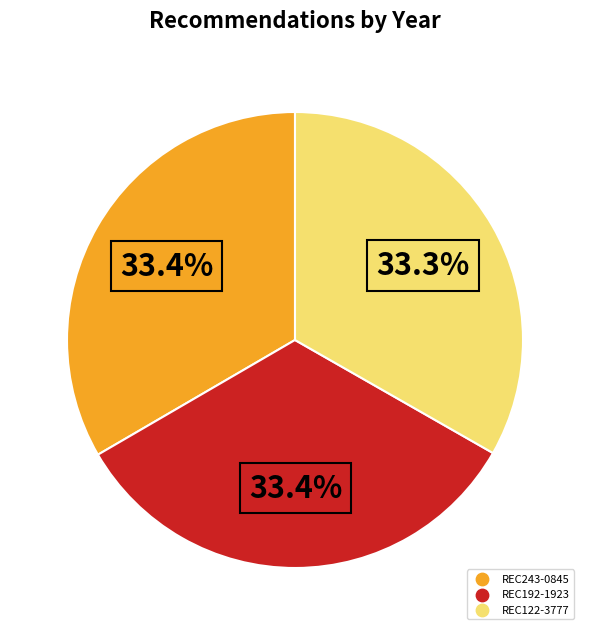

Is it true that REC122-3777 is 33% of the pie?

True